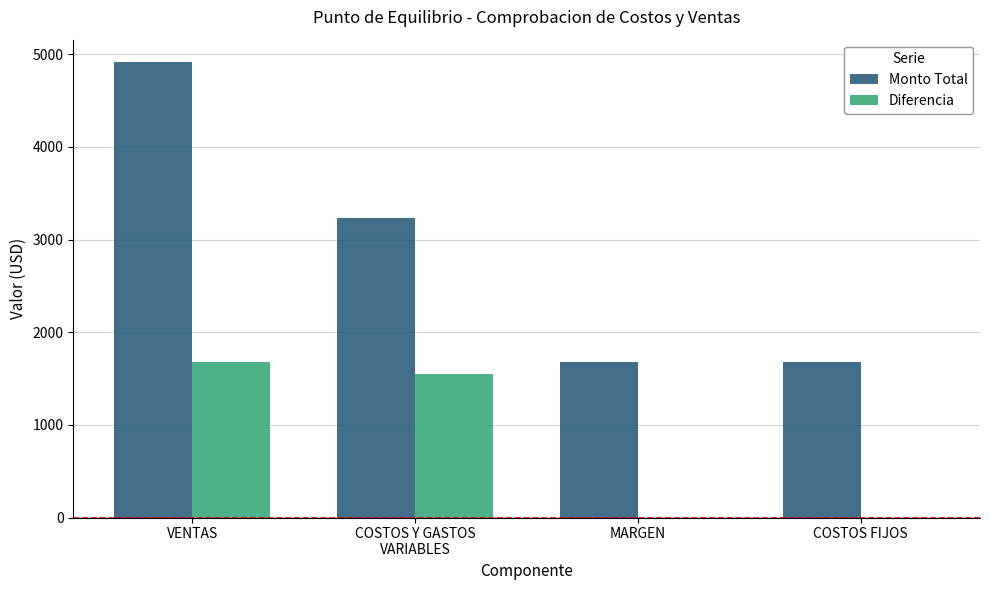

At which category is the sum across all series the highest?

VENTAS